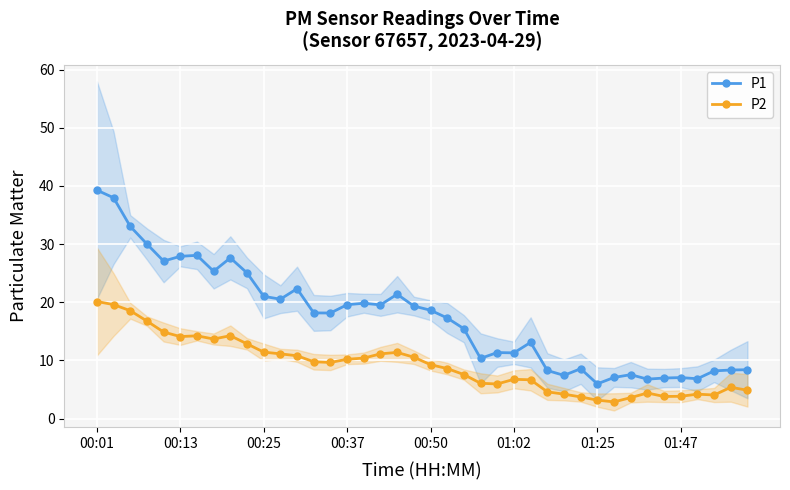

Rank the series by their average value, from highest to lowest.

P1, P2